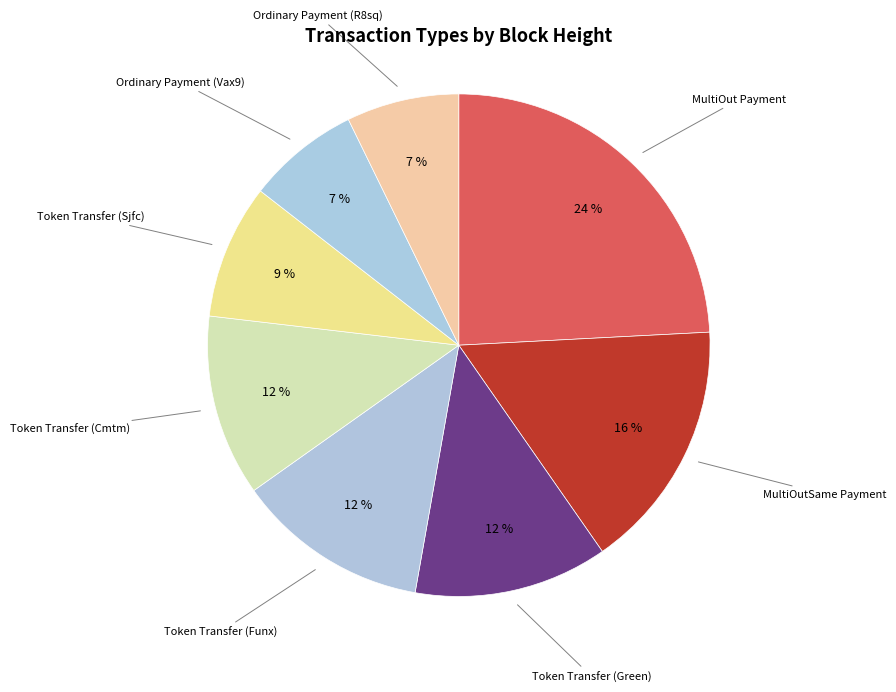

To the nearest percent, what is the difference between the MultiOutSame Payment and Token Transfer (Green) slice percentages?

4%